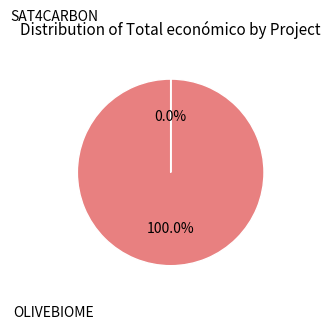

Which has a higher value, OLIVEBIOME or SAT4CARBON?

SAT4CARBON